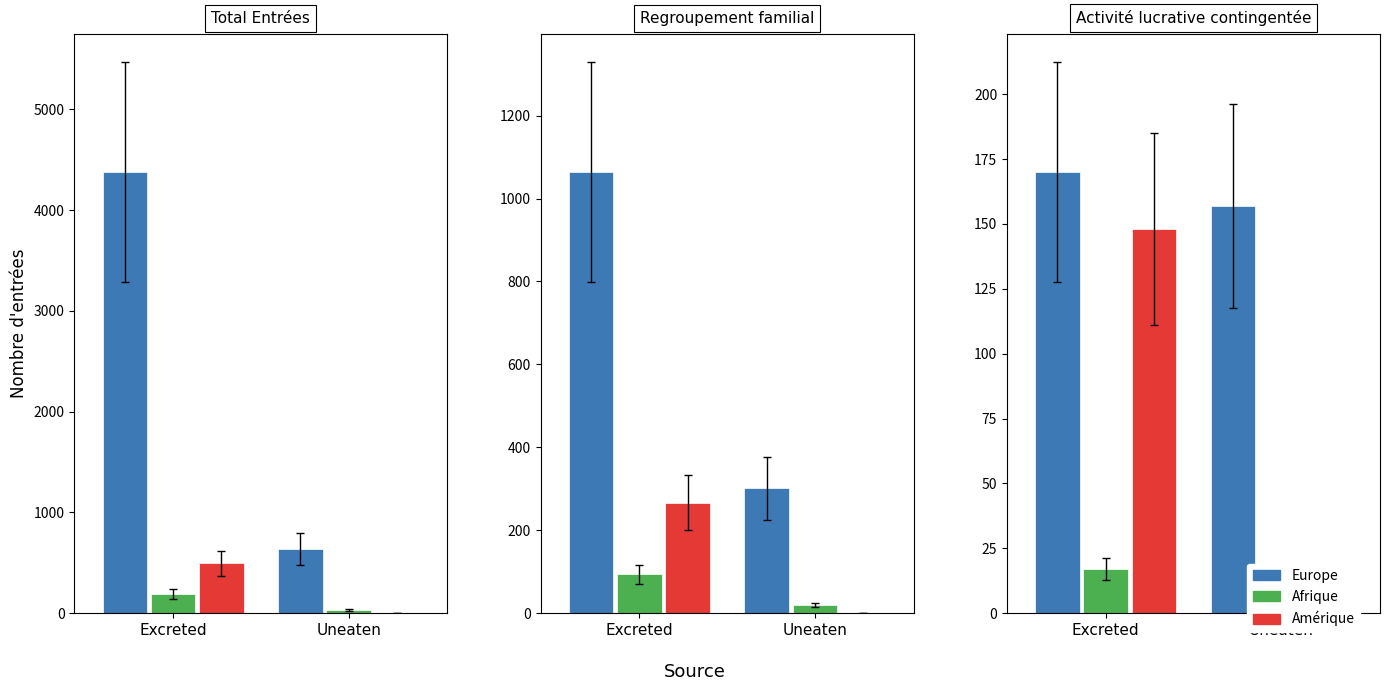

What is the label of the 4th bar from the right?

Afrique